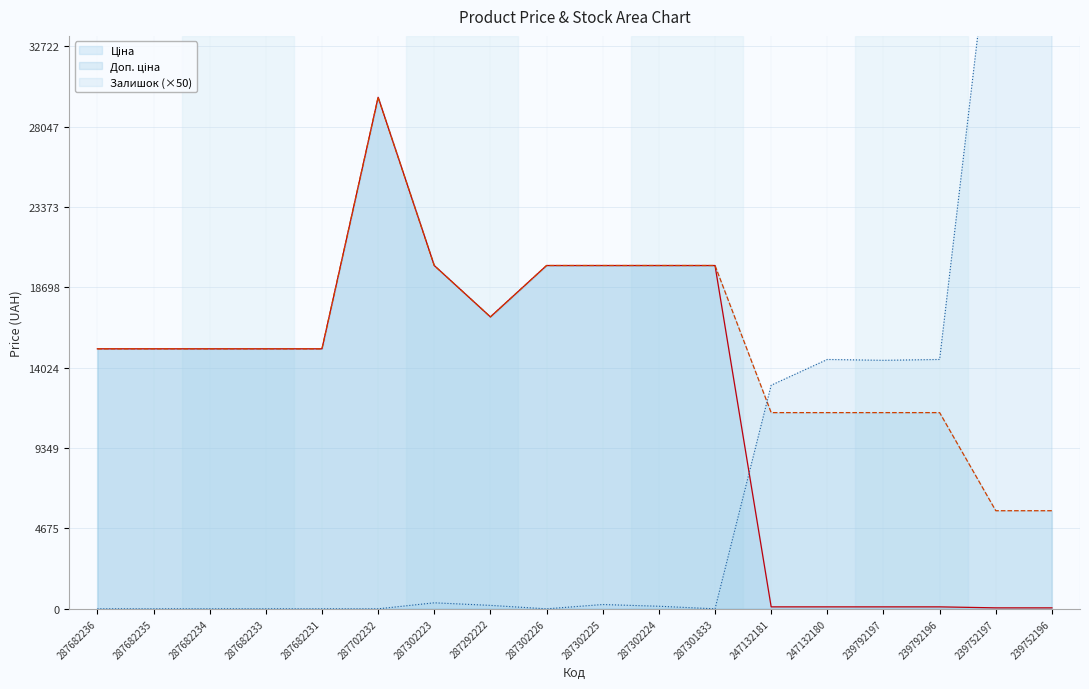

Count the number of data series in this chart.

3